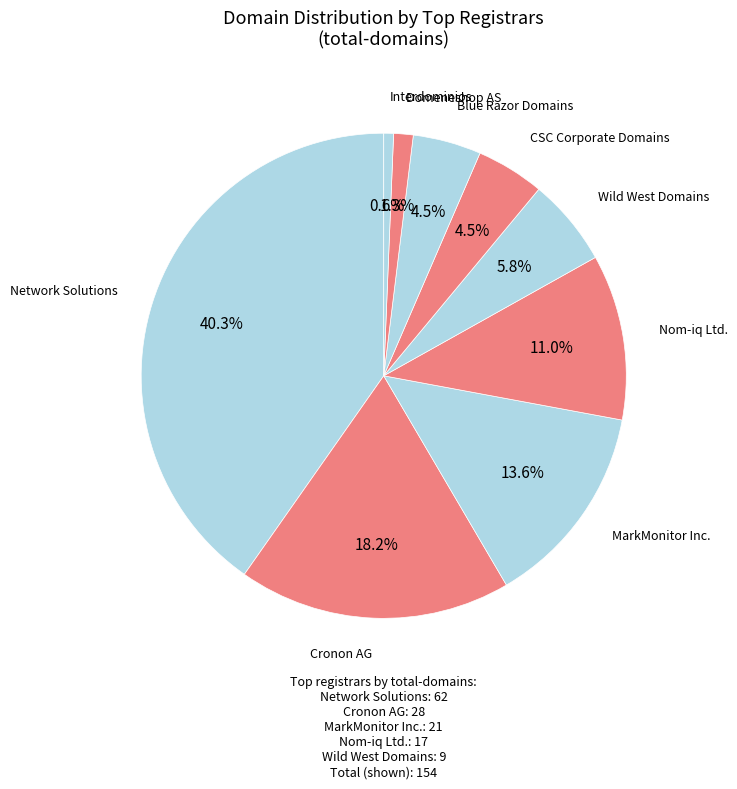

Count the number of slices in the pie.

9